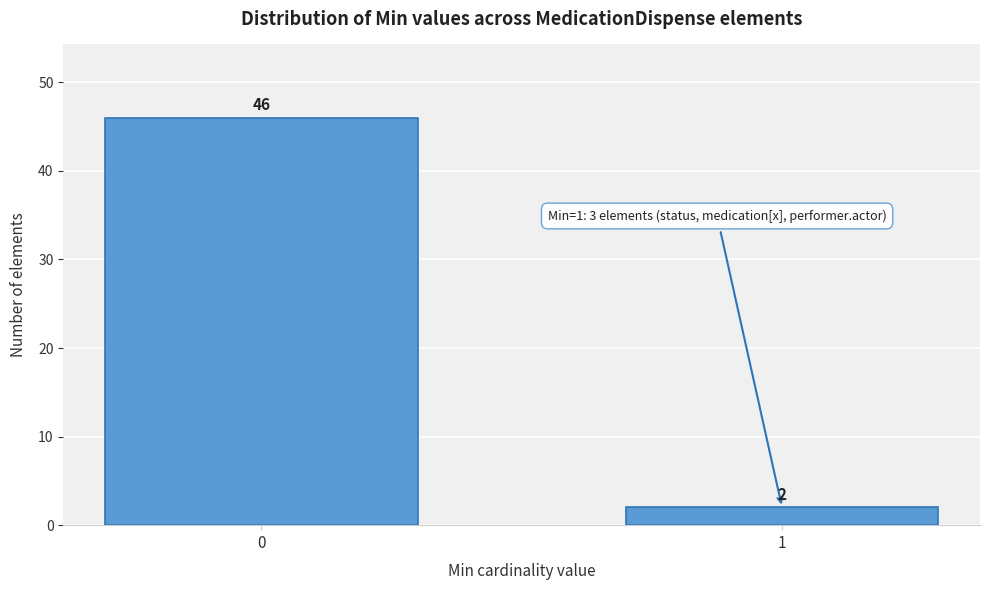

Reading right to left, extract all data points from this chart.

1=2	0=46